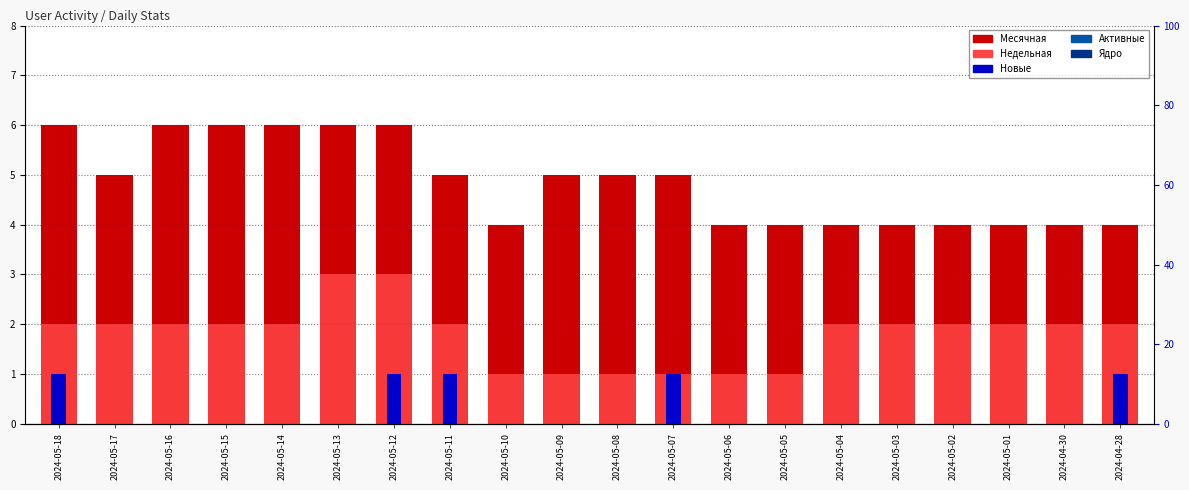

The value of Новые at 2024-05-17 is 0. True or false?

False